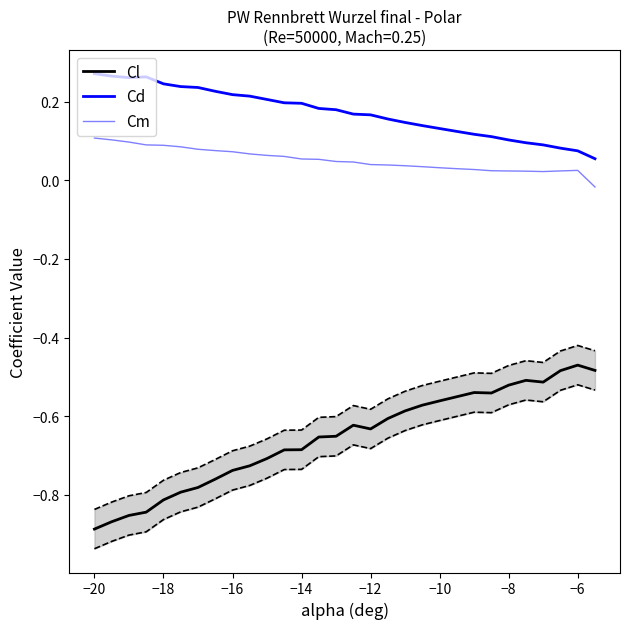

True or false: Cl and Cm intersect in this chart.

False